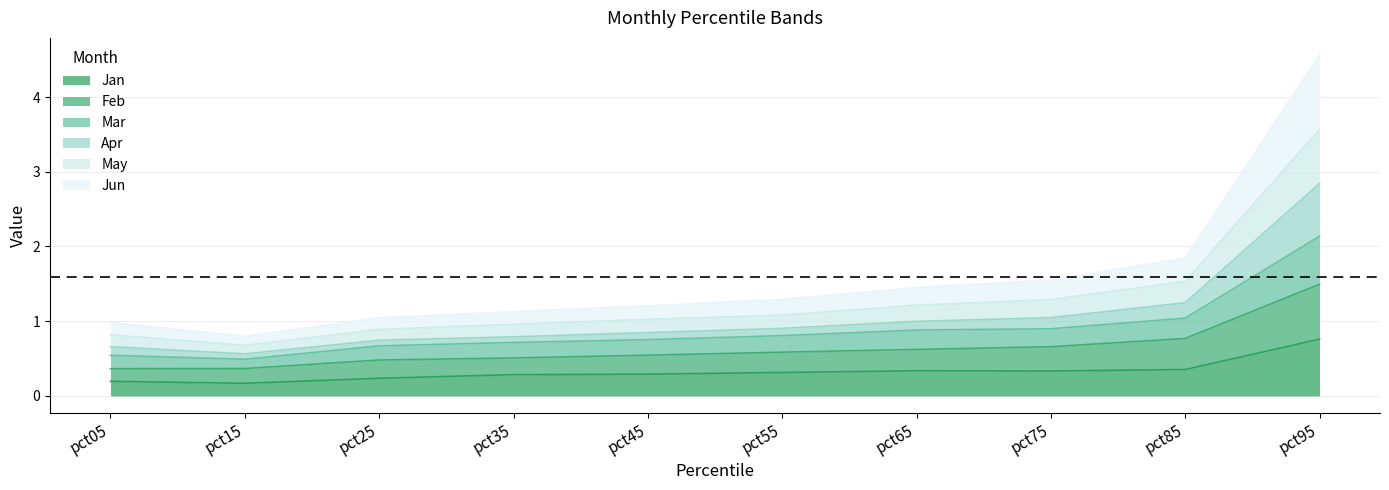

At which category is the sum across all series the highest?

pct95